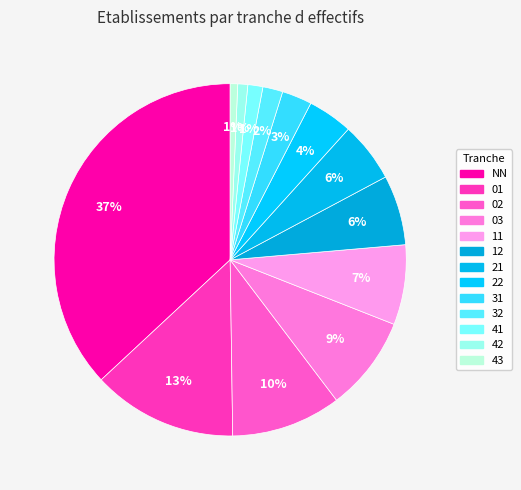

How many slices are in this pie chart?

13